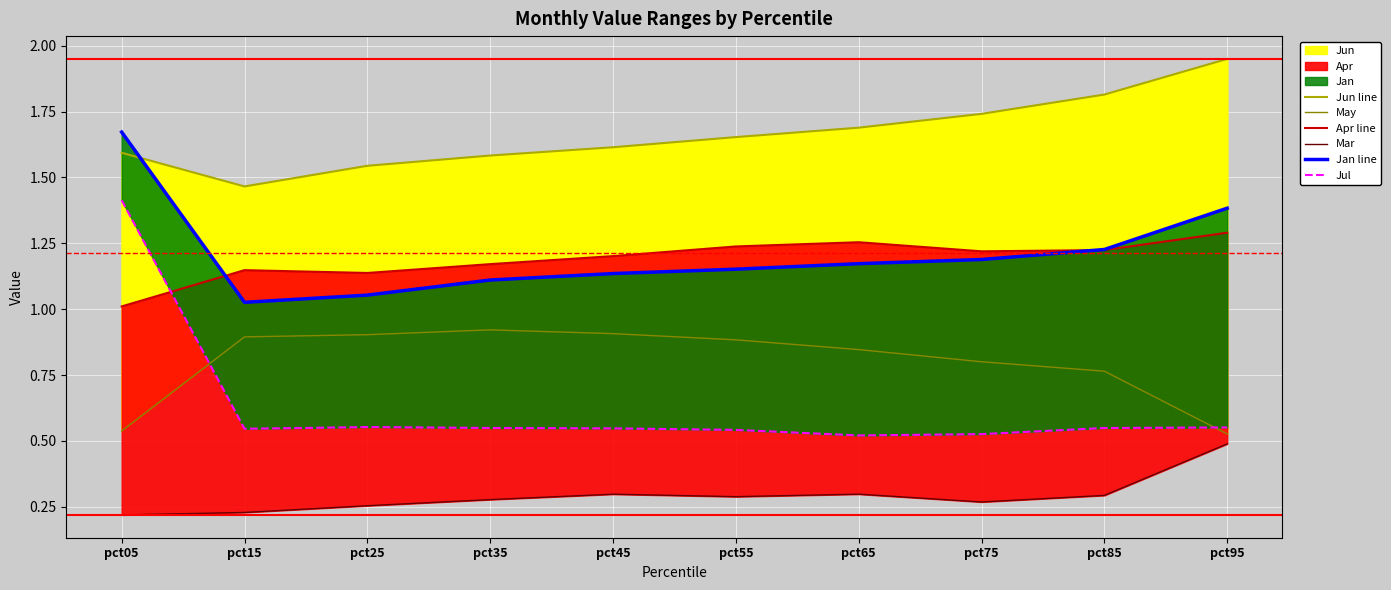

What is the difference between the second highest and second lowest values in the Mar series?

0.1